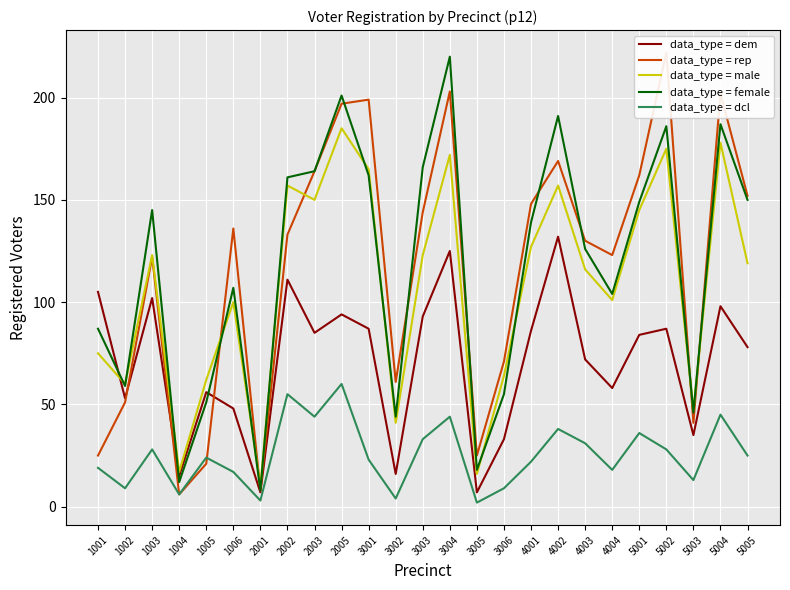

What is the difference between the highest and lowest values at 3004?

176